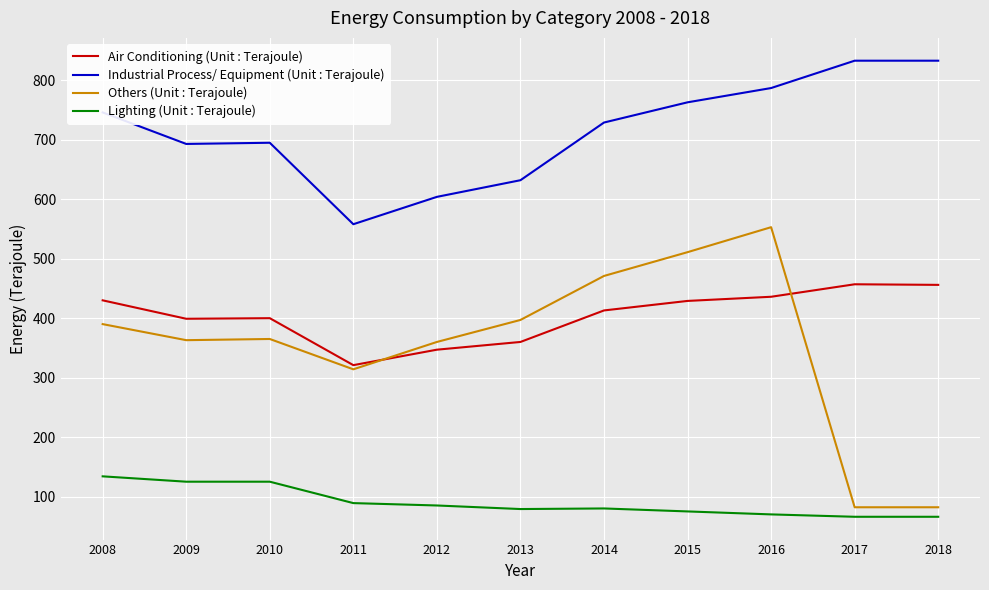

Which series has the largest total across all categories?

Industrial Process/ Equipment (Unit : Terajoule)